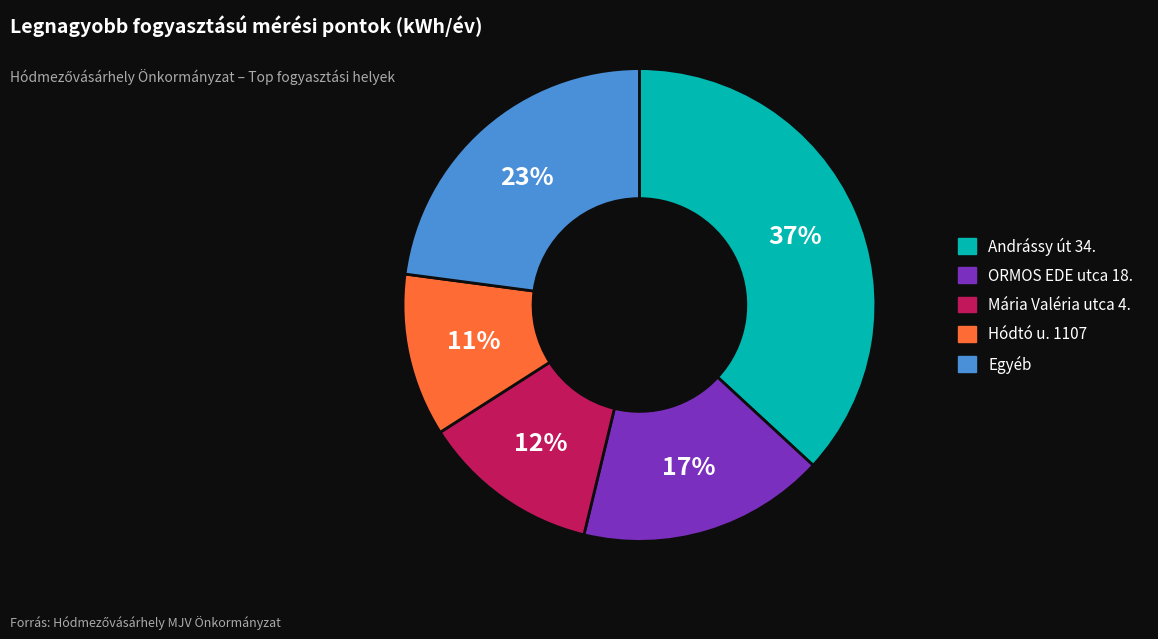

Is there any slice that represents more than half of the pie?

No